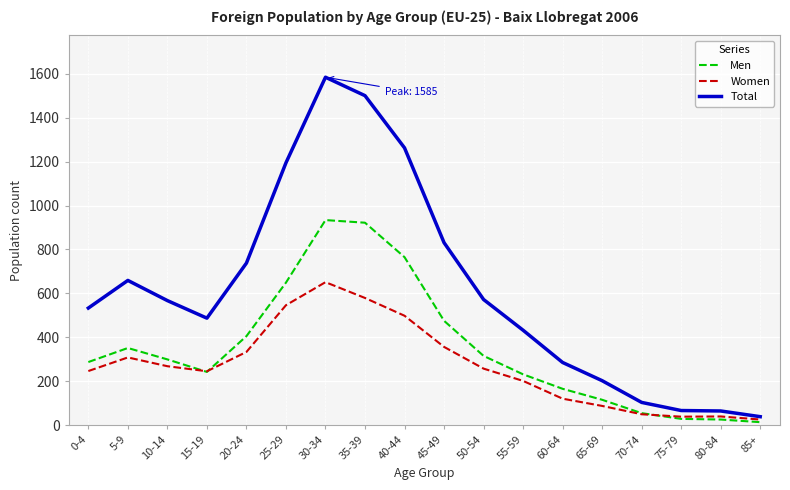

Count the number of data series in this chart.

3